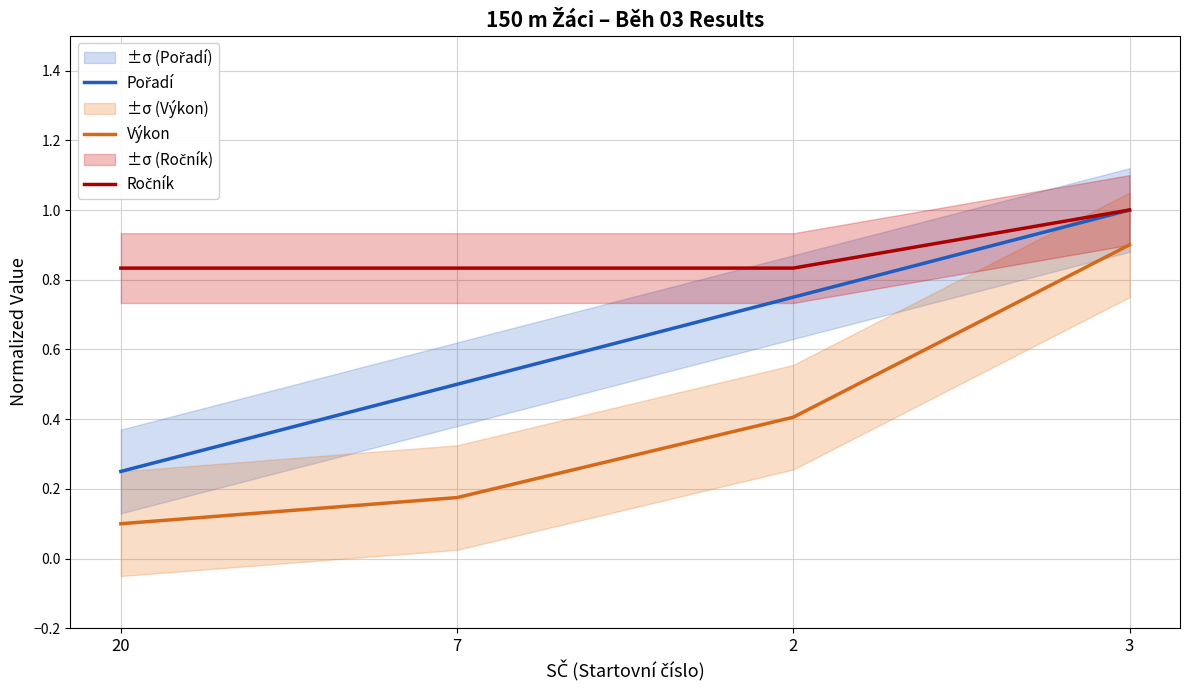

At which label is Výkon closest to 0?

20